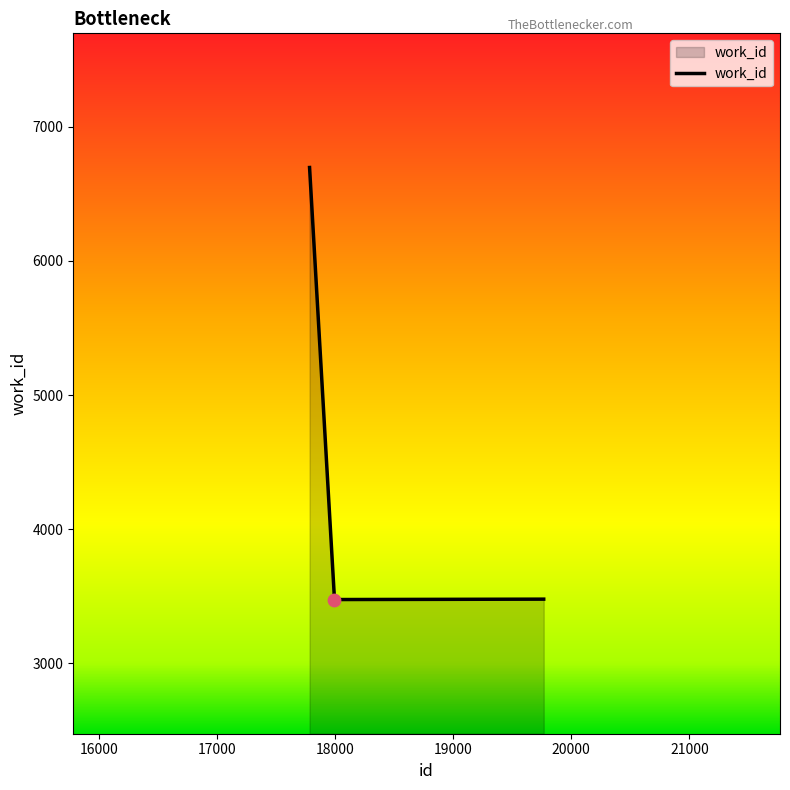

What is the maximum value shown in the chart?

6696